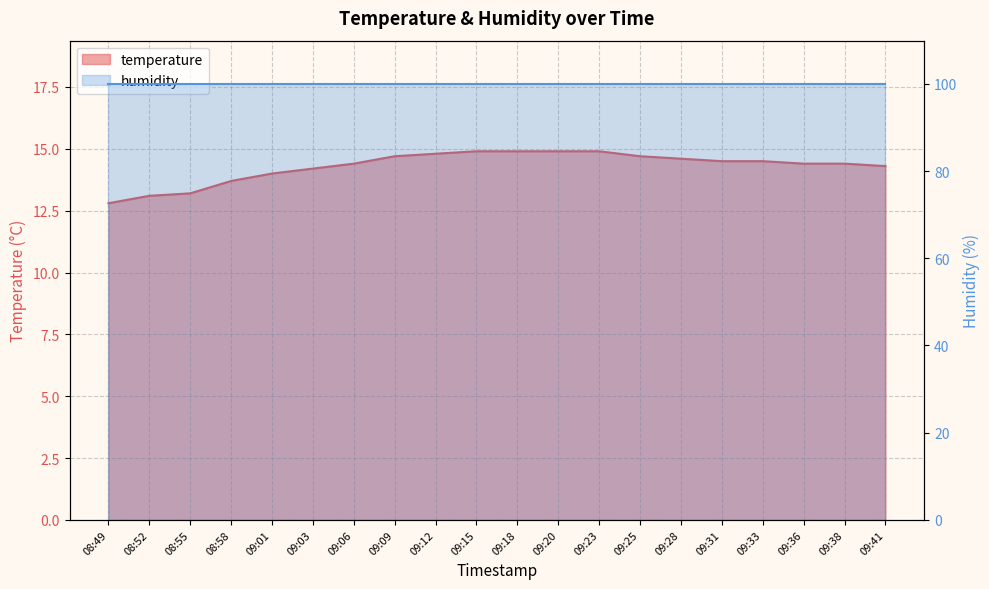

What is the approximate value at 09:38?

14.4